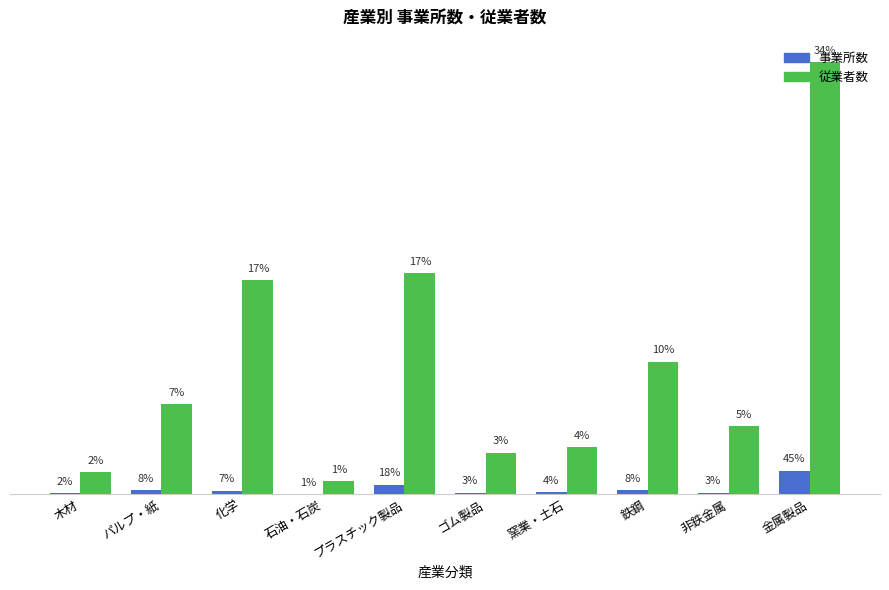

Does the chart contain stacked bars?

No